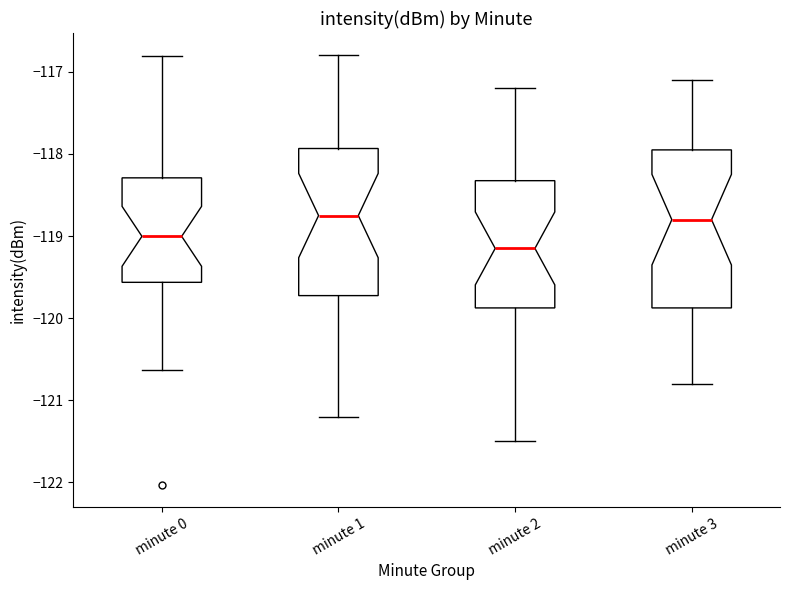

Comparing the boxes themselves (not the whiskers), which one is the tallest?

minute 3